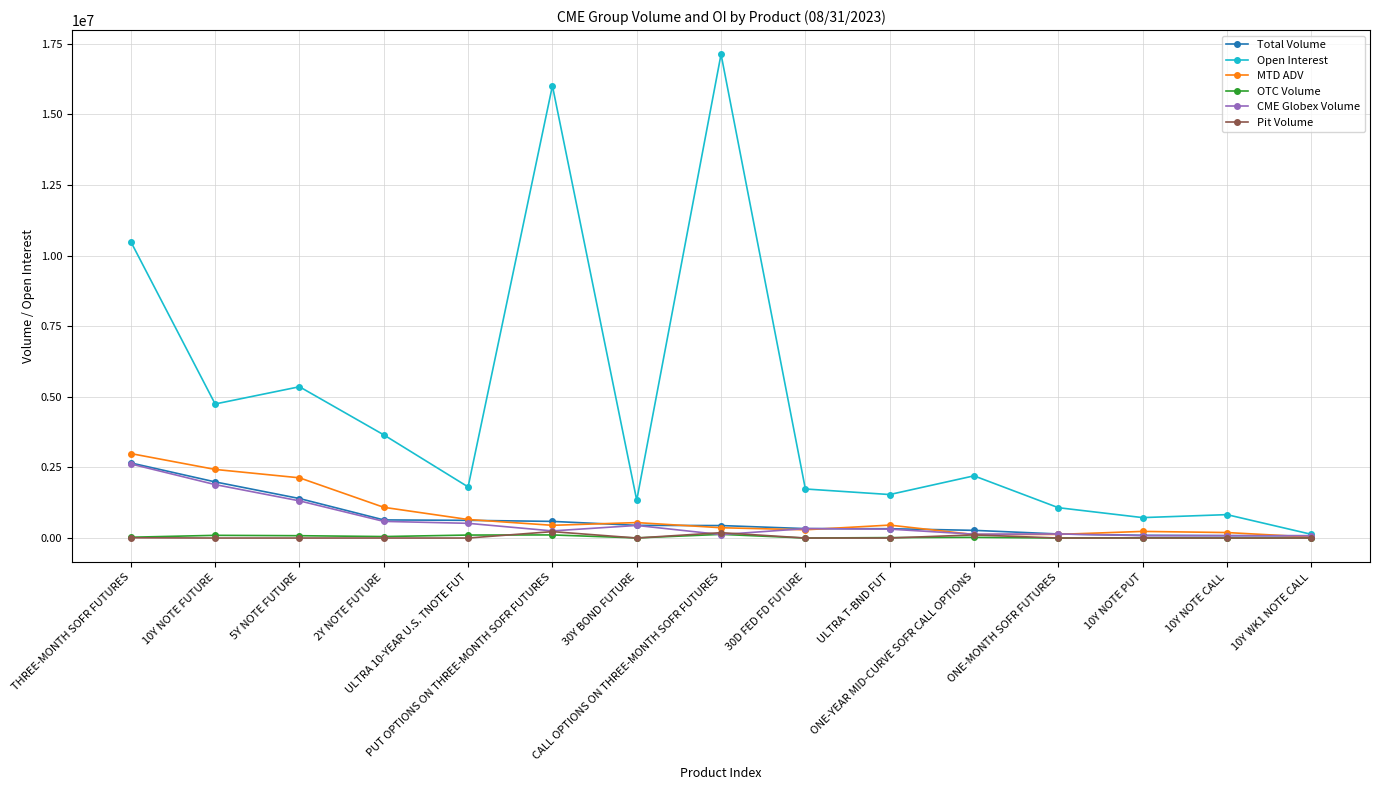

At how many categories does at least one series exceed 10265708?

3